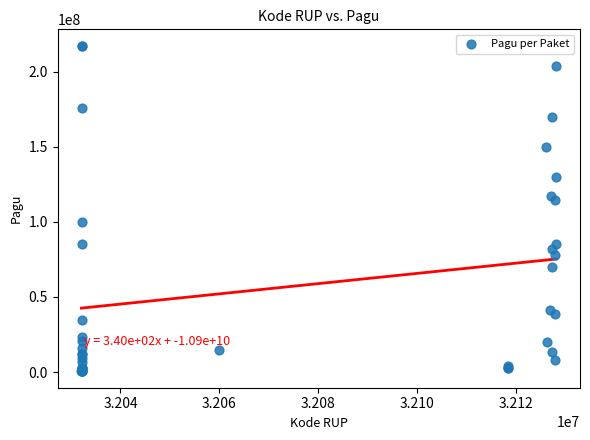

What Y value in the scatter plot is closest to 108830000?

114296000